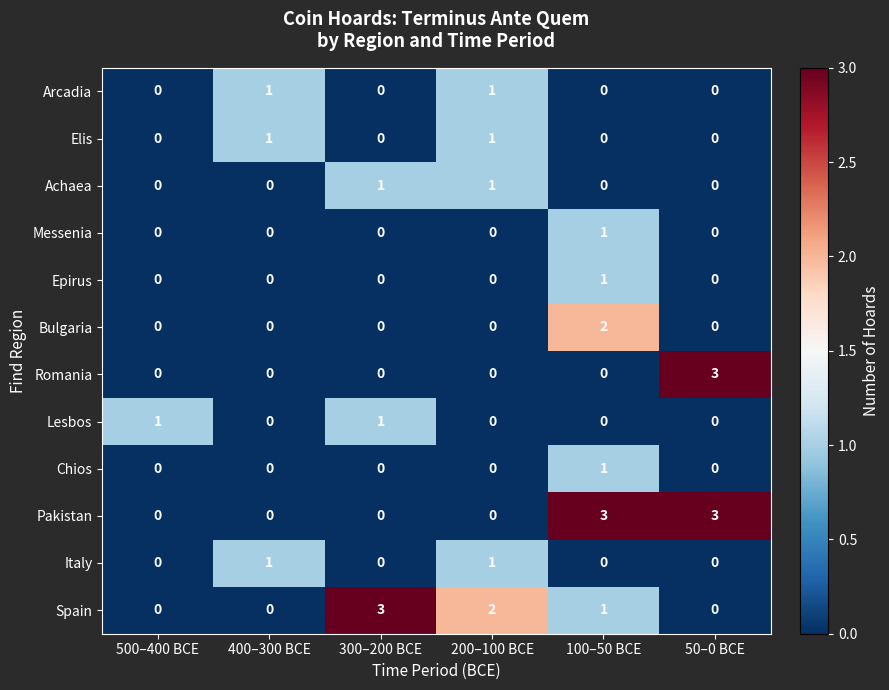

What is the difference between the maximum and minimum values in the Spain series?

3